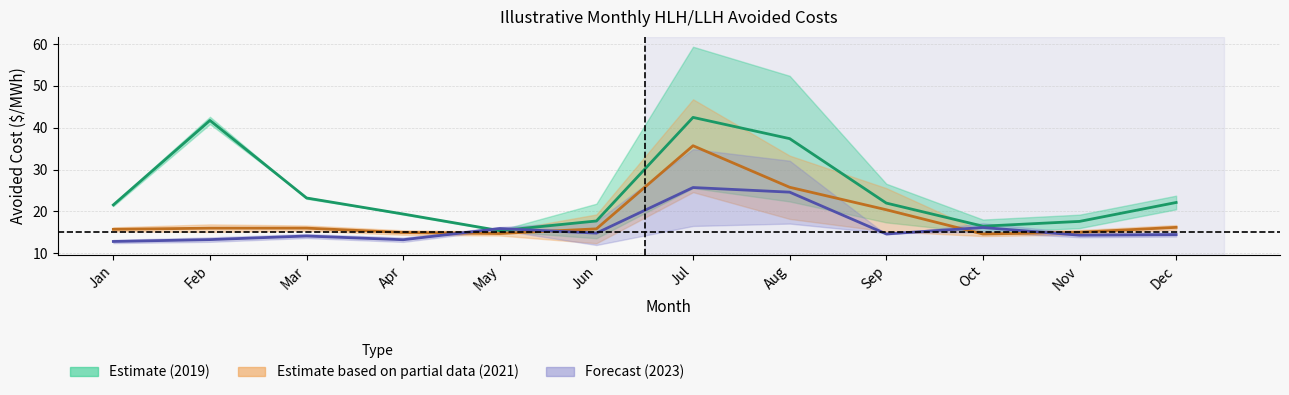

What is the difference between the maximum and second lowest values in the Midpoint 2023 series?

12.5